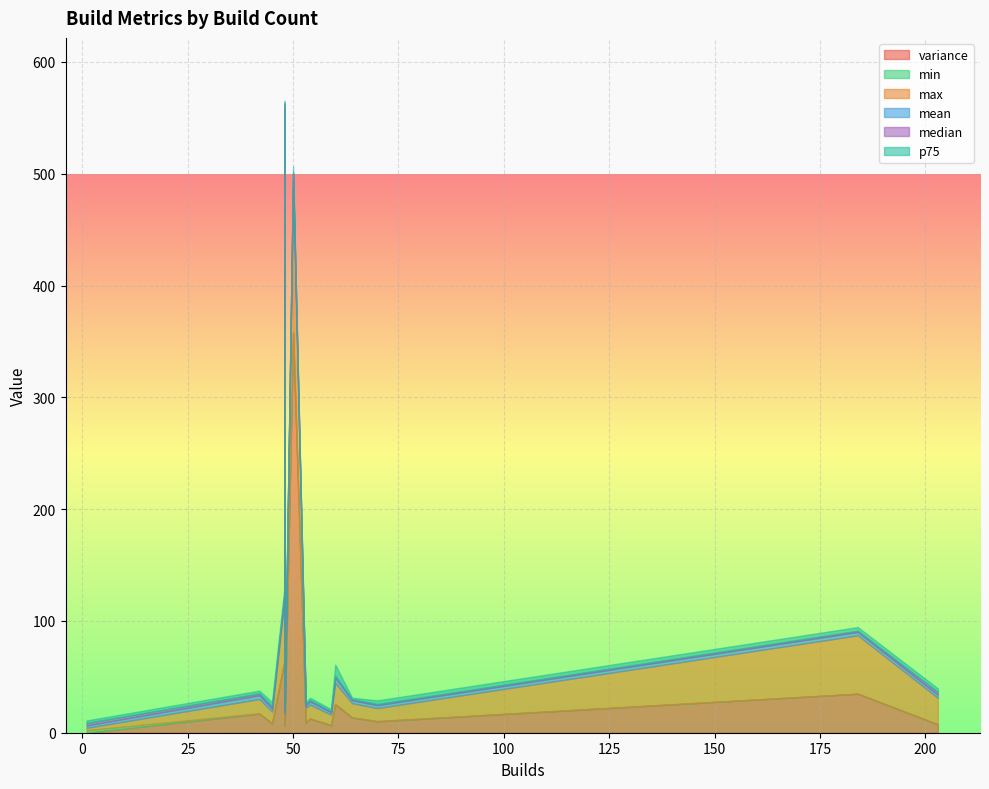

Where does the variance series first go above 12?

184